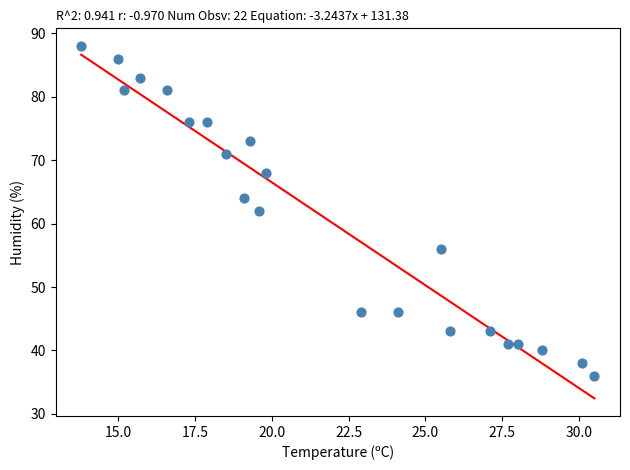

What is the range of Y values (max minus min)?

52